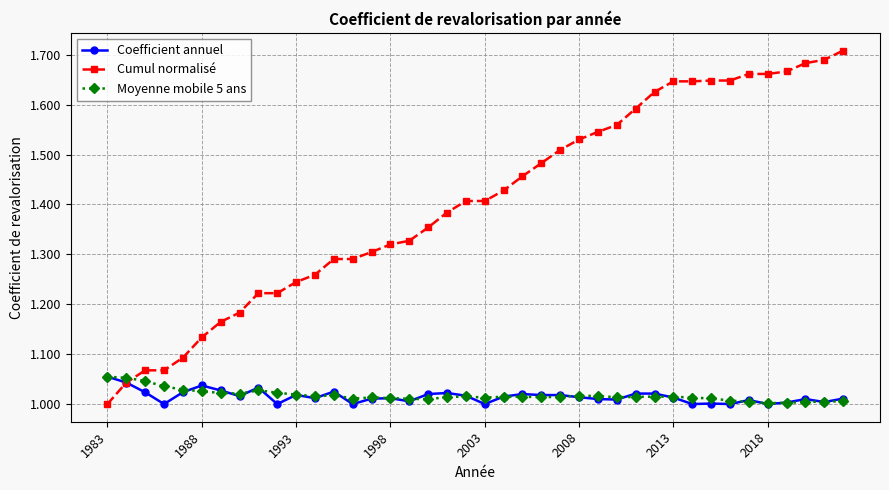

Which series has the widest spread of values?

Cumul normalisé